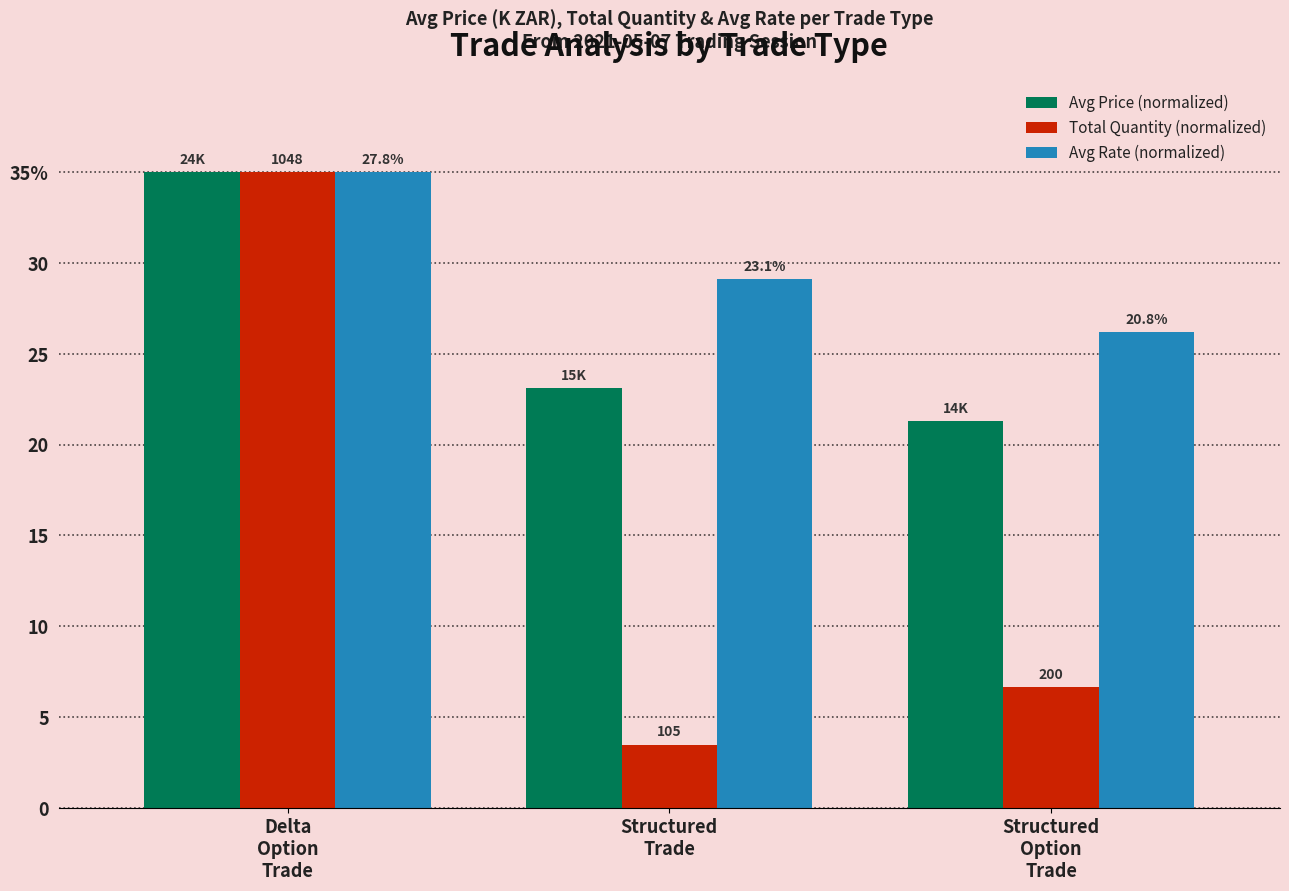

Does the chart contain any negative values?

No